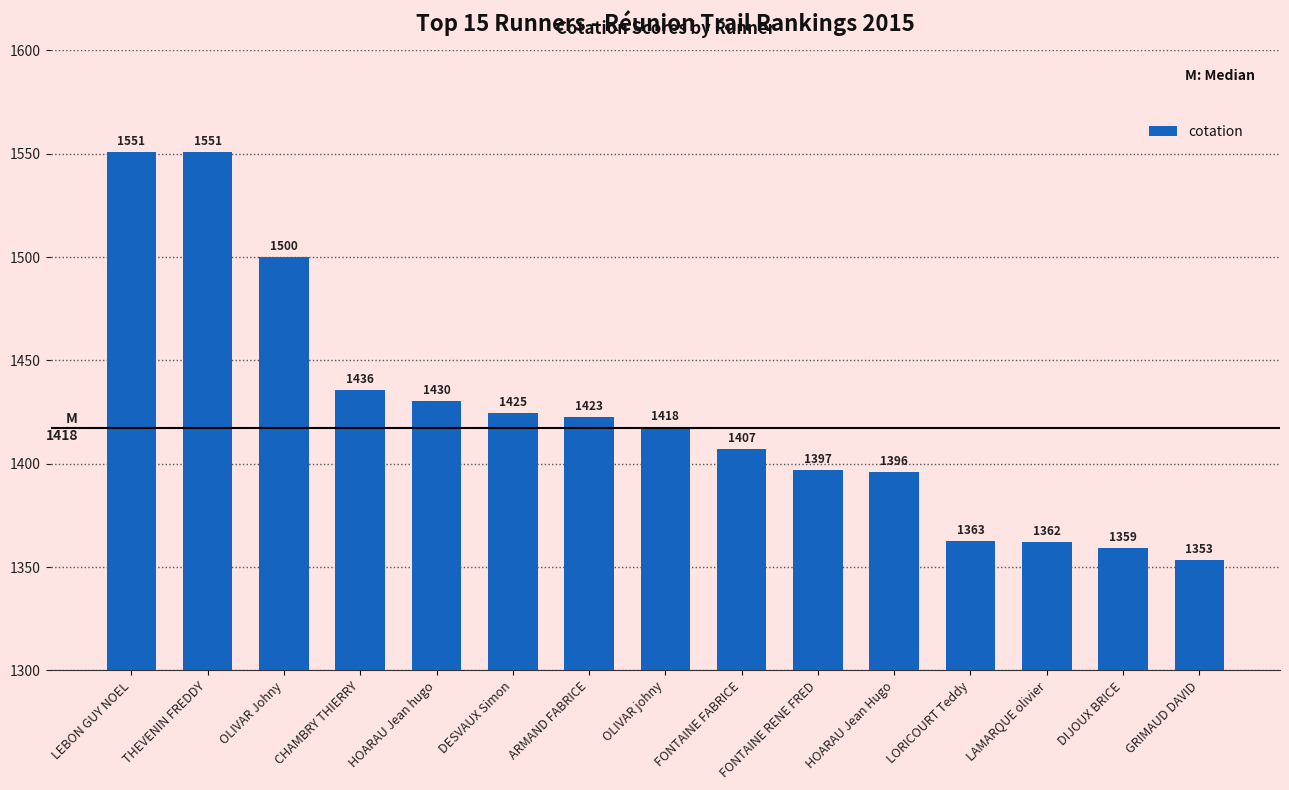

The chart shows a value of 1435.9 at CHAMBRY THIERRY. True or false?

True